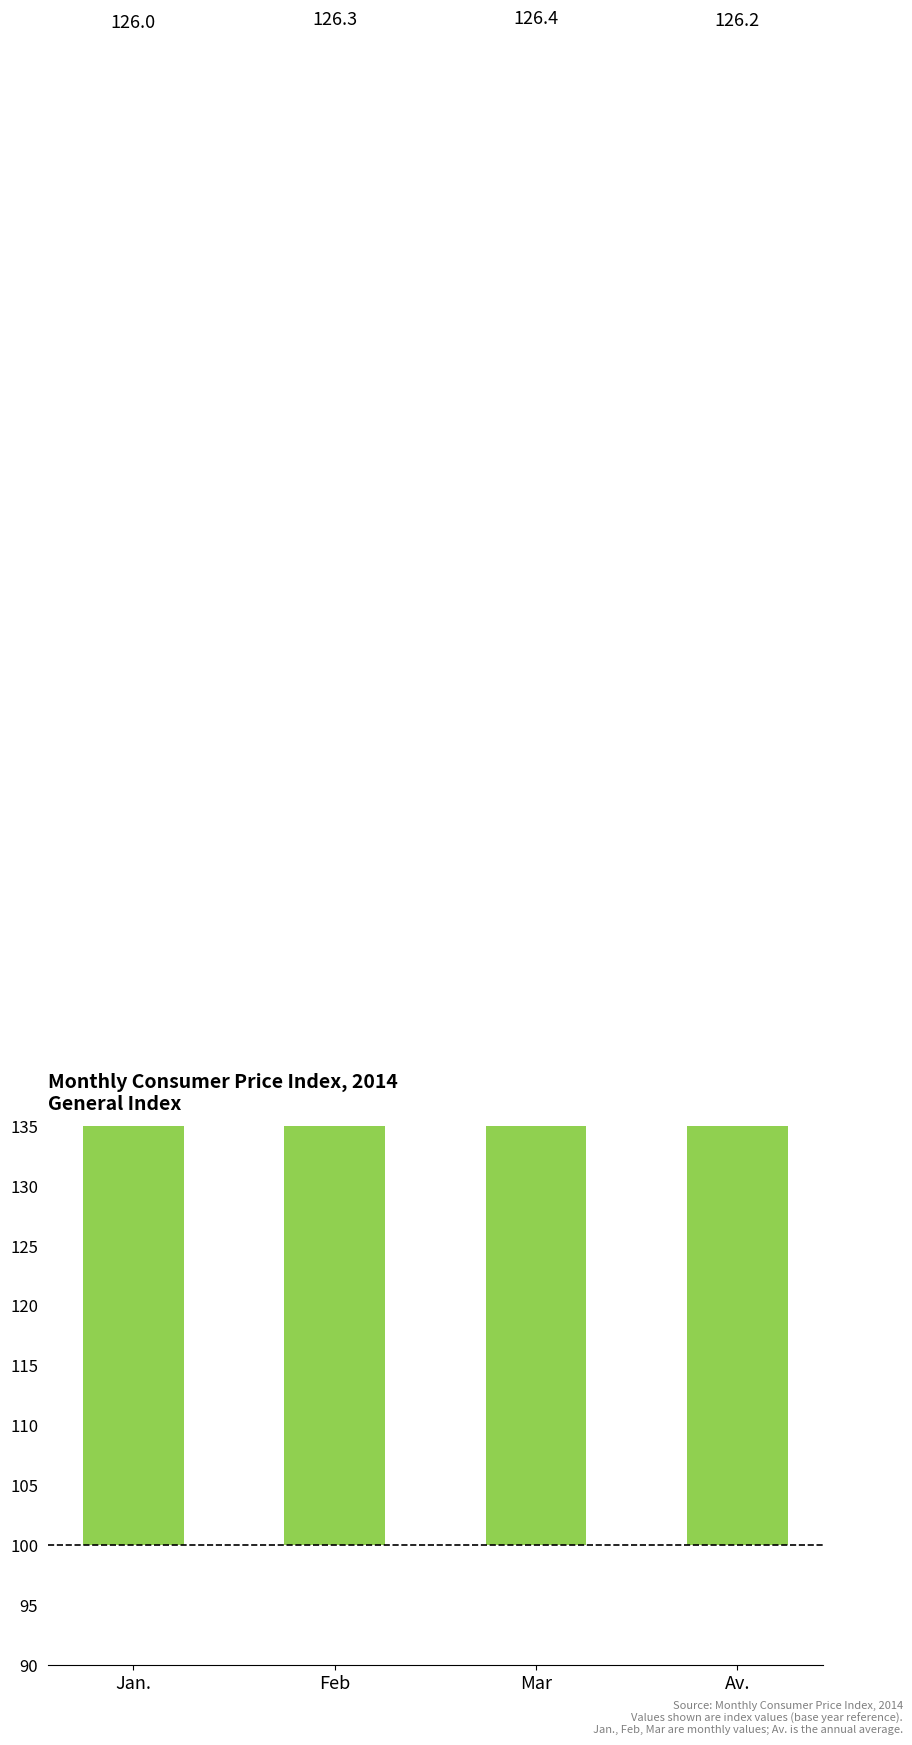

What is the ratio of the value at Av. to the value at Mar?

1.0